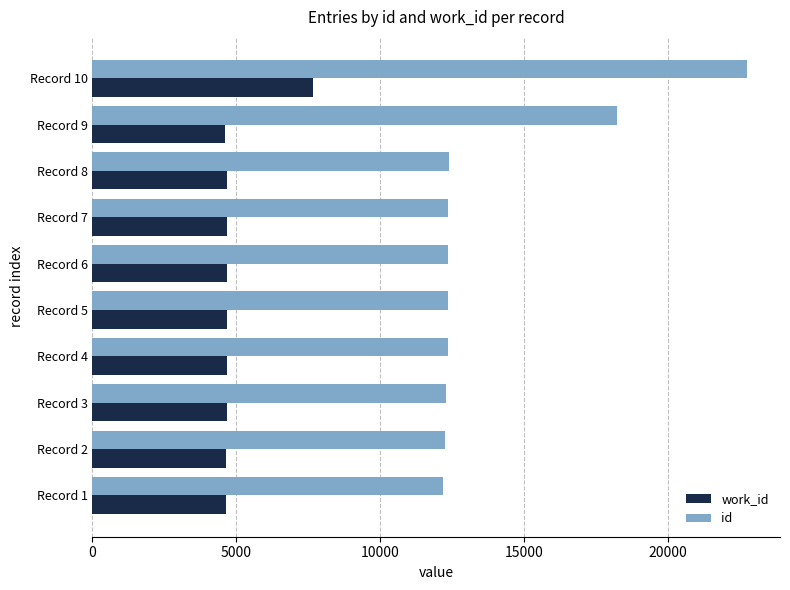

At which category is the sum across all series the highest?

Record 10